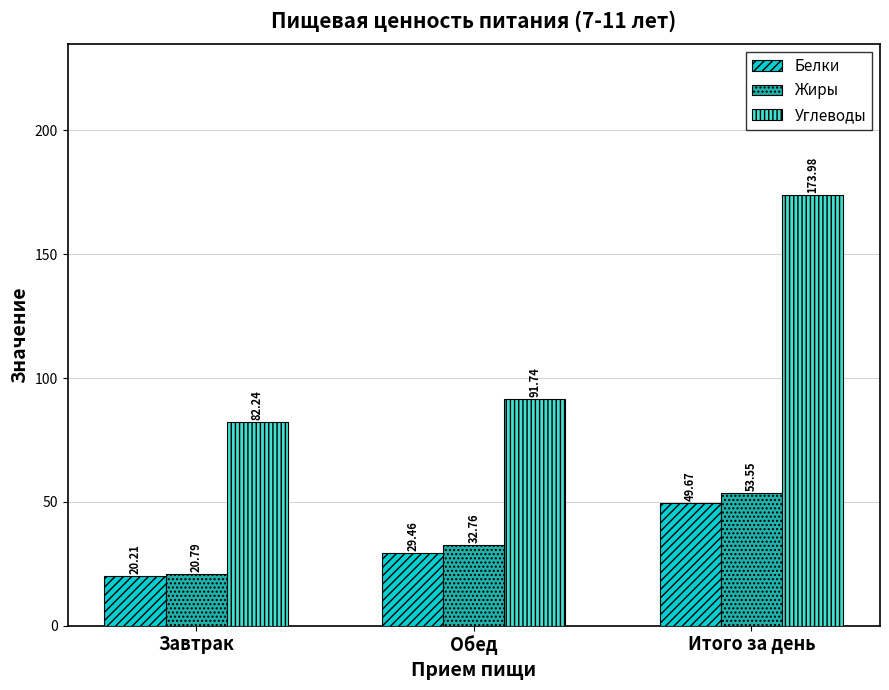

True or false: Жиры has a value of 28.3 at Завтрак.

False